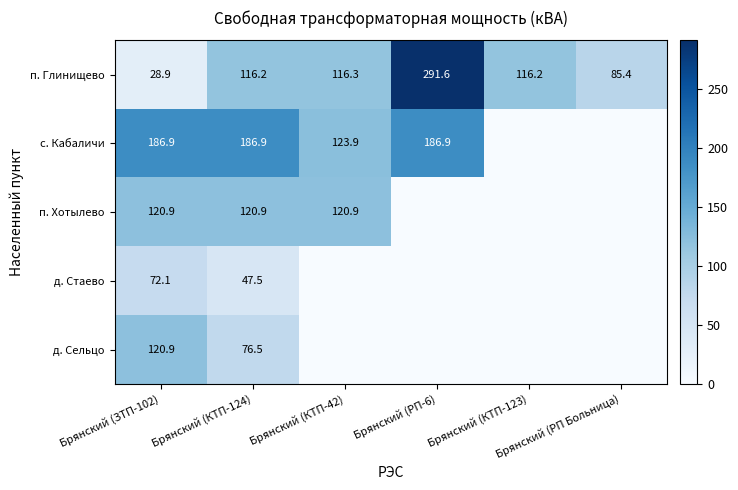

Is it true that д. Сельцо equals 76.5 at Брянский (КТП-124)?

True